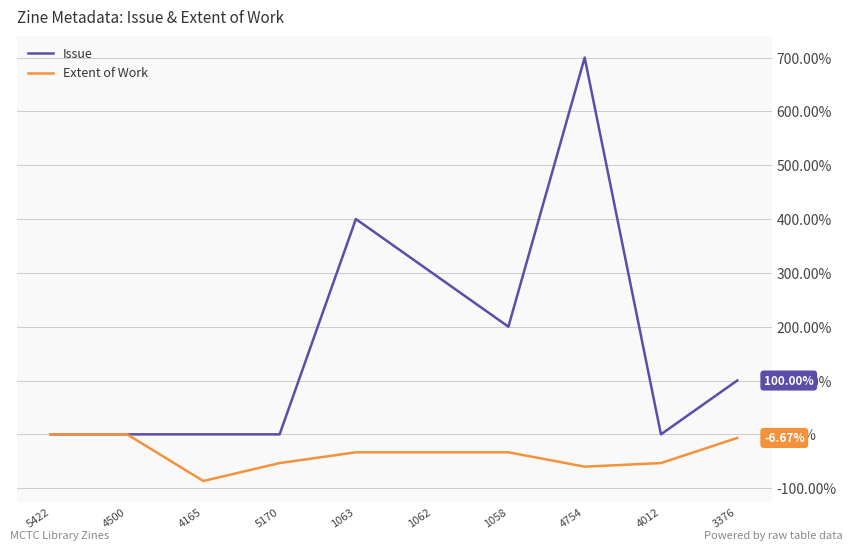

Which series has the widest spread of values?

Issue